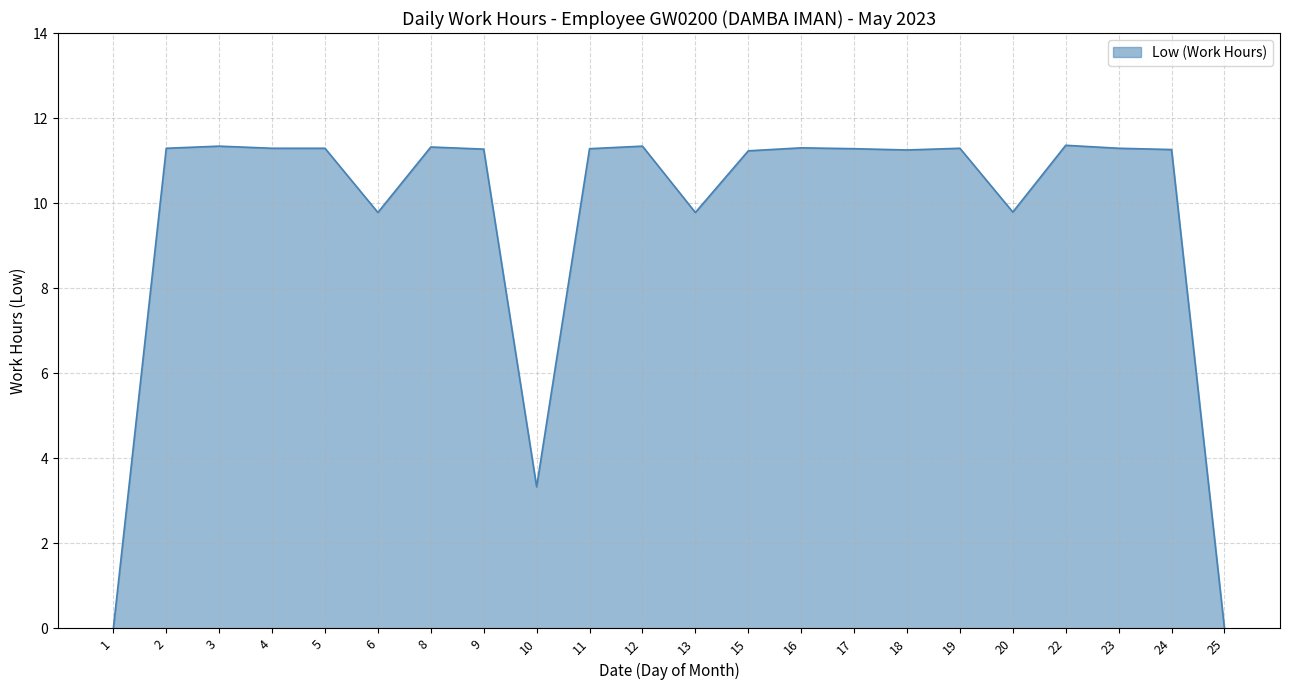

Is it true that the value at 22 is 11.4?

True